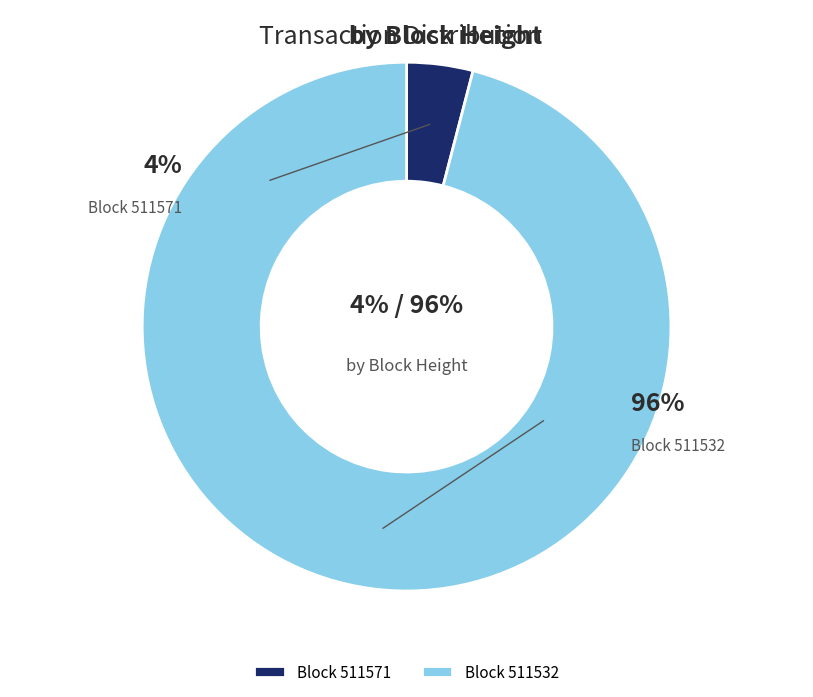

To the nearest percent, what is the difference between the largest and smallest slice percentages?

92%